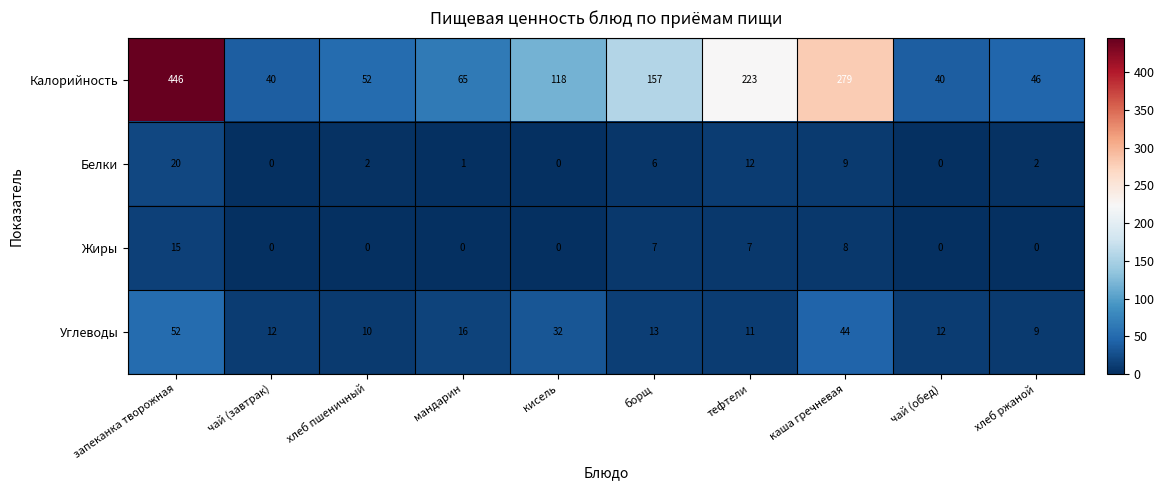

Count the number of categories in the chart.

10